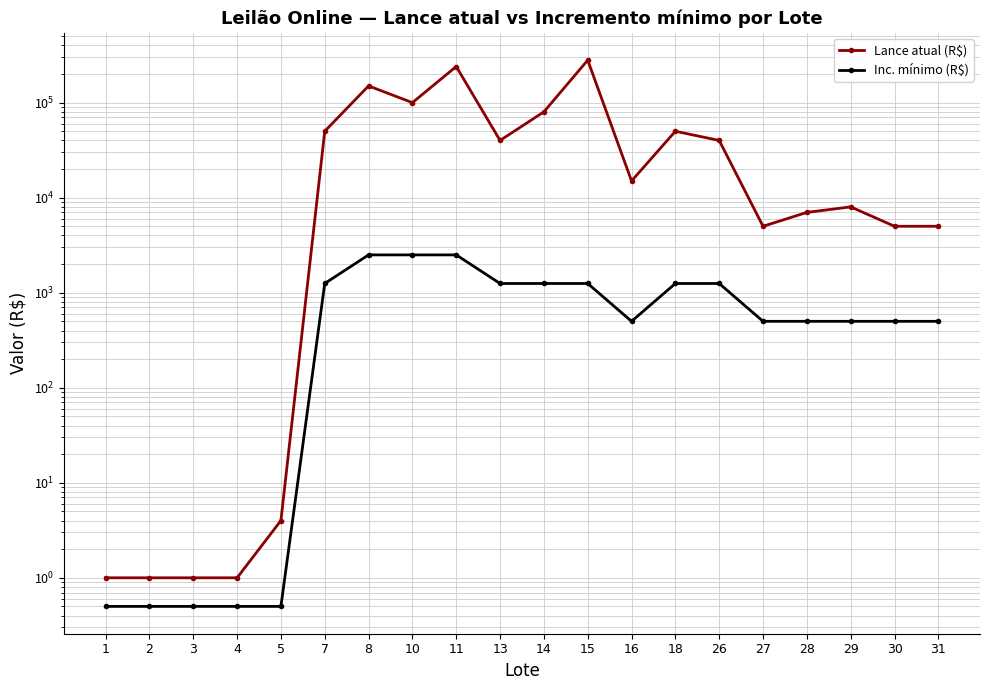

At which label does Lance atual (R$) first exceed 15000?

7